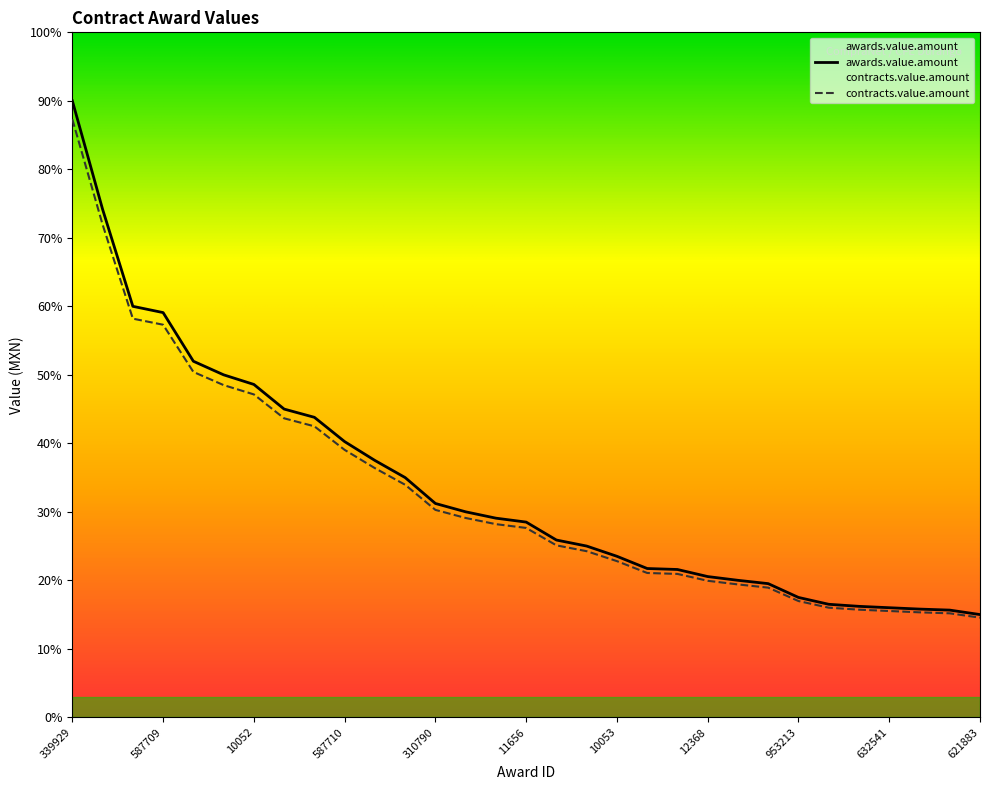

Between 10053 and 12368, which series saw the biggest shift?

awards.value.amount